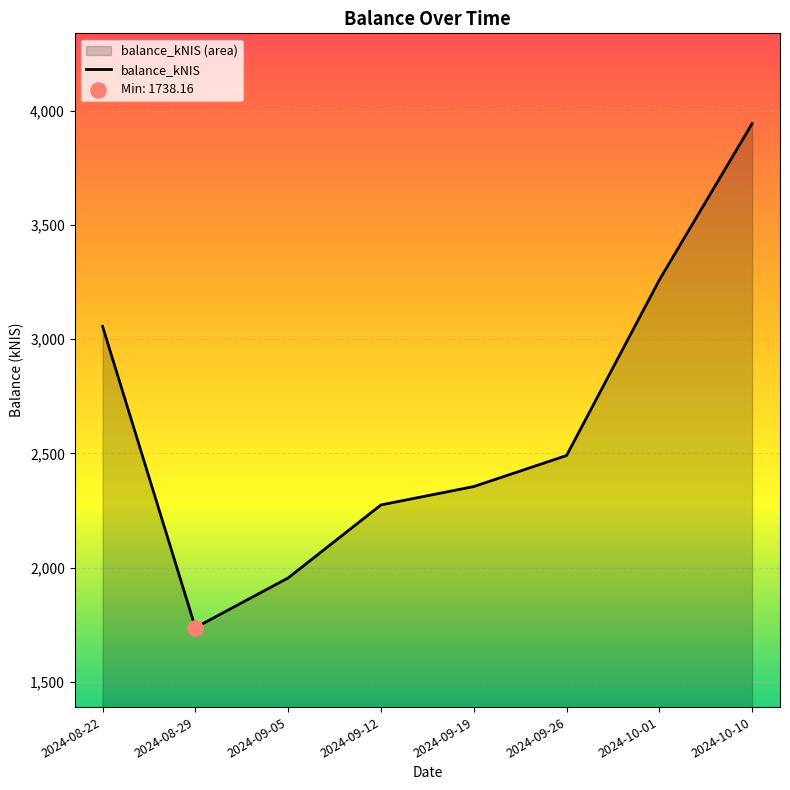

Approximately how many times larger is the value at 2024-09-12 compared to 2024-08-22?

0.7